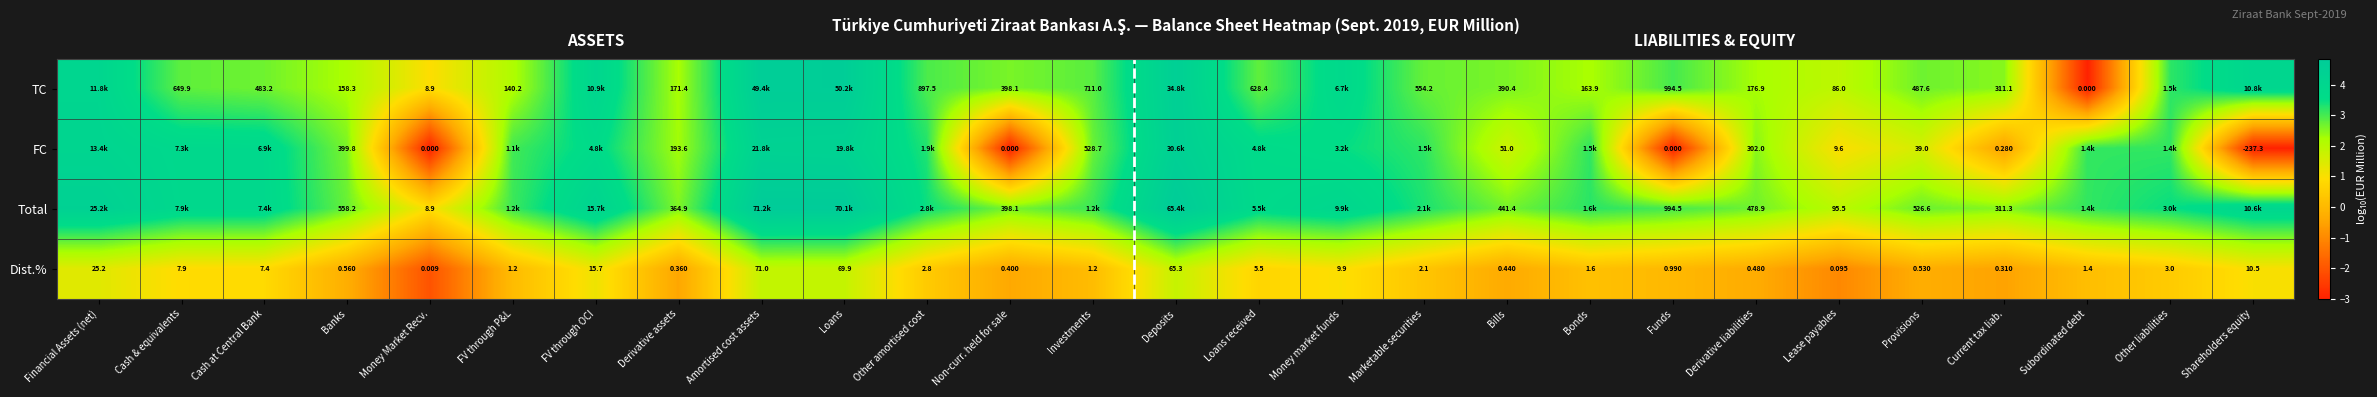

At Derivative liabilities, list the series in order from smallest to largest.

Dist.%, TC, FC, Total